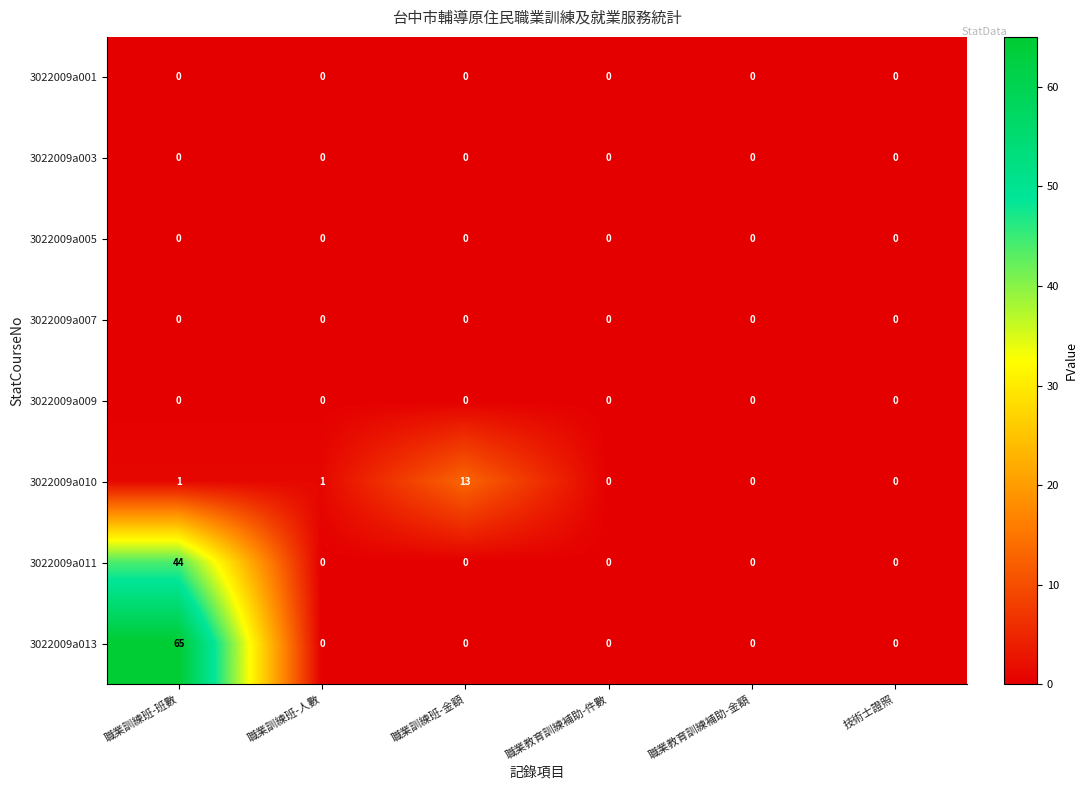

True or false: 3022009a013 has a value of 0 at 職業訓練班-人數.

True